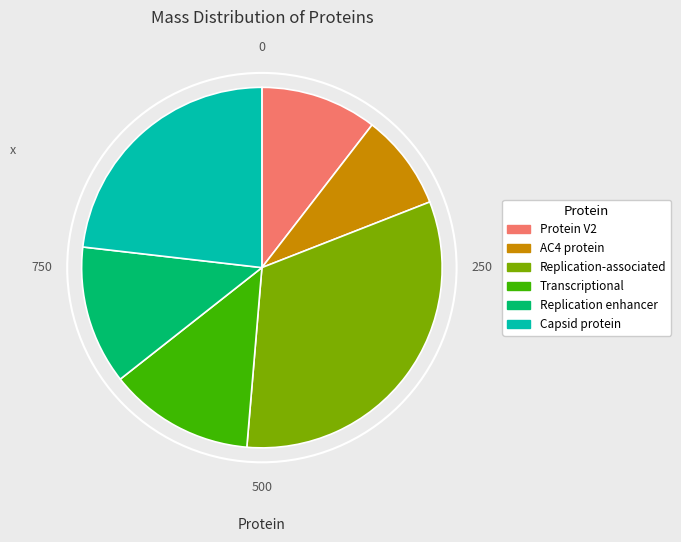

Rank the categories by value from lowest to highest.

AC4 protein, Protein V2, Replication enhancer, Transcriptional, Capsid protein, Replication-associated